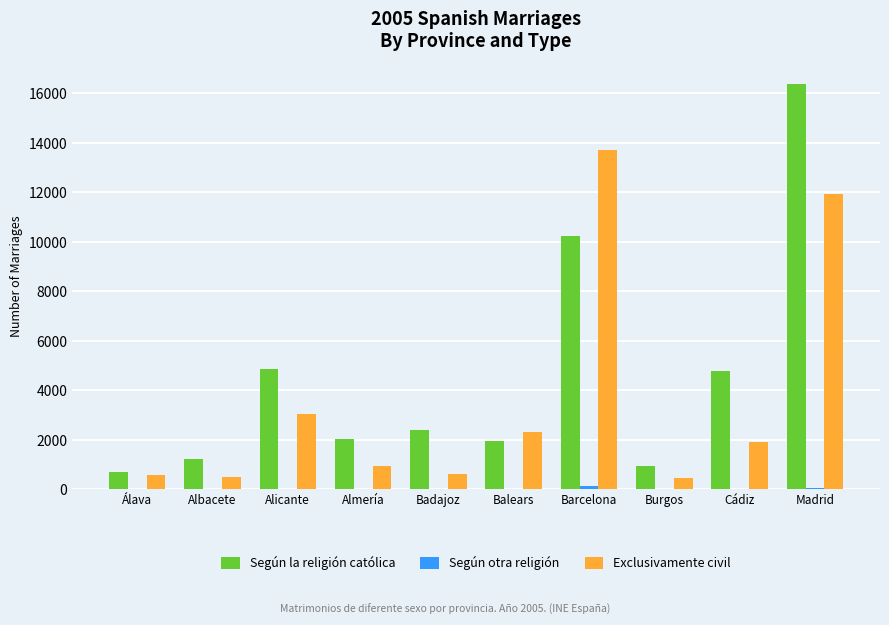

Which category has the highest value across all series?

Madrid